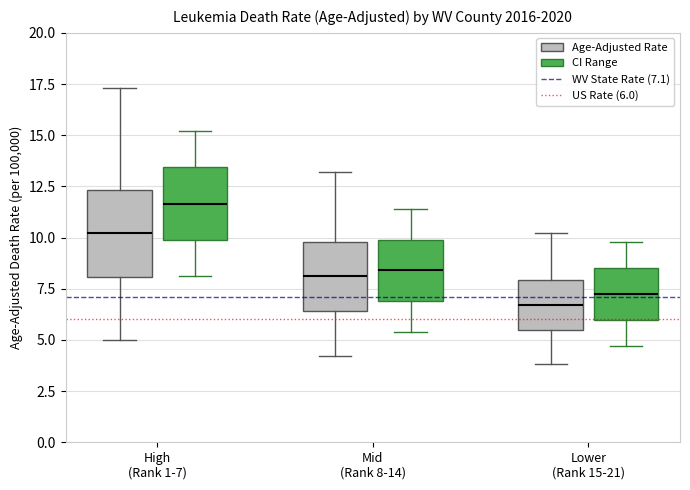

Reading left to right, read every box against the y-axis: the position of its median line, the range the box covers, and the ends of its whiskers. The values are not printed on the chart, so give them approximately, as read against the axis.

High (Rank 1-7) (Age-Adjusted Rate): median 10.0, box 8.0 to 12.5, whiskers 5.0 to 17.5
High (Rank 1-7) (CI Range): median 11.5, box 10.0 to 13.5, whiskers 8.0 to 15.0
Mid (Rank 8-14) (Age-Adjusted Rate): median 8.0, box 6.5 to 10.0, whiskers 4.0 to 13.0
Mid (Rank 8-14) (CI Range): median 8.5, box 7.0 to 10.0, whiskers 5.5 to 11.5
Lower (Rank 15-21) (Age-Adjusted Rate): median 6.5, box 5.5 to 8.0, whiskers 4.0 to 10.0
Lower (Rank 15-21) (CI Range): median 7.5, box 6.0 to 8.5, whiskers 4.5 to 10.0